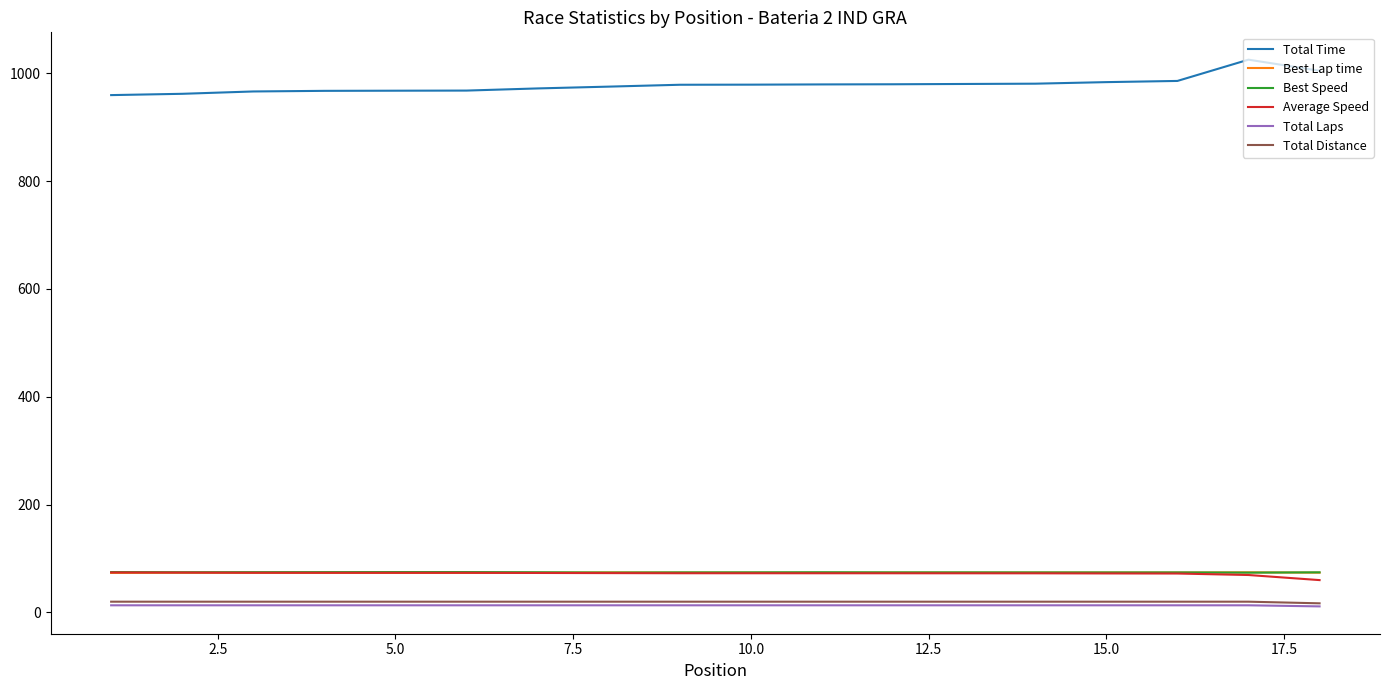

What is the smallest value displayed?

11.0